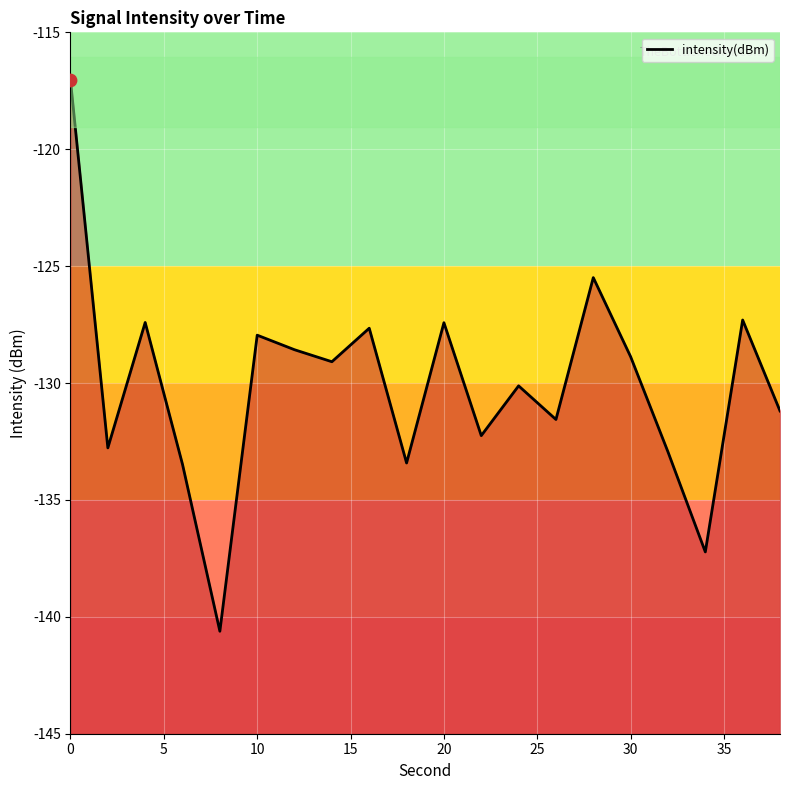

What is the change in value from 0 to 20?

-10.4